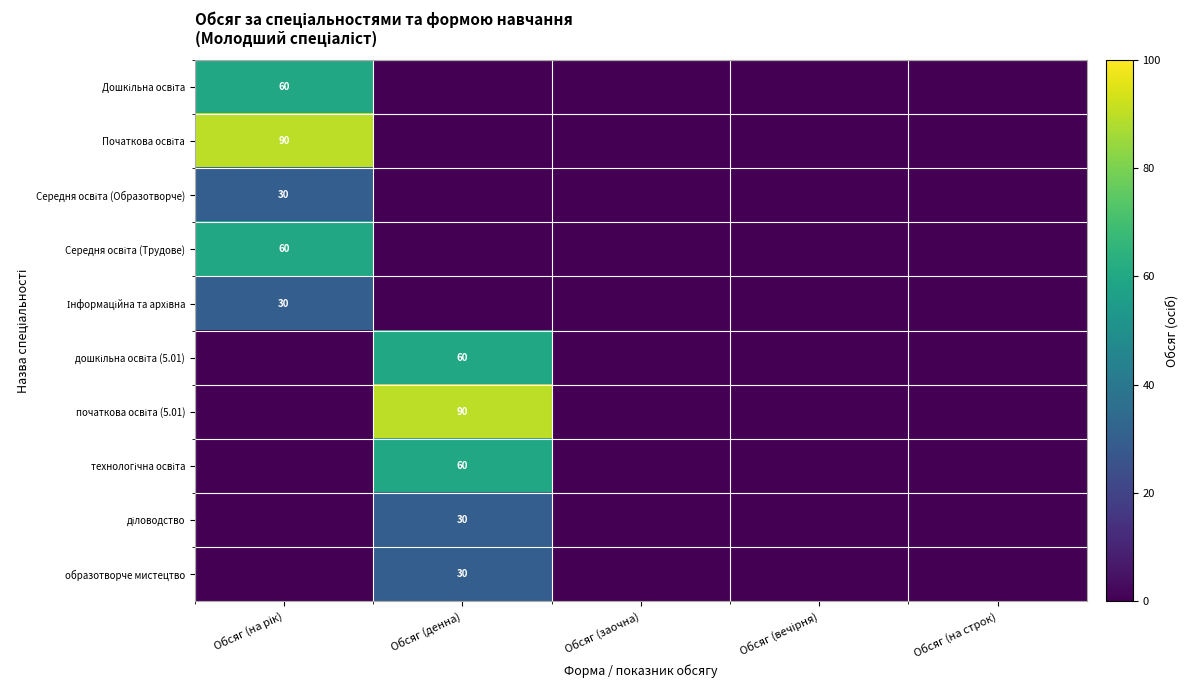

Which category has the lowest value in the Середня освіта (Трудове) series?

Обсяг (денна)